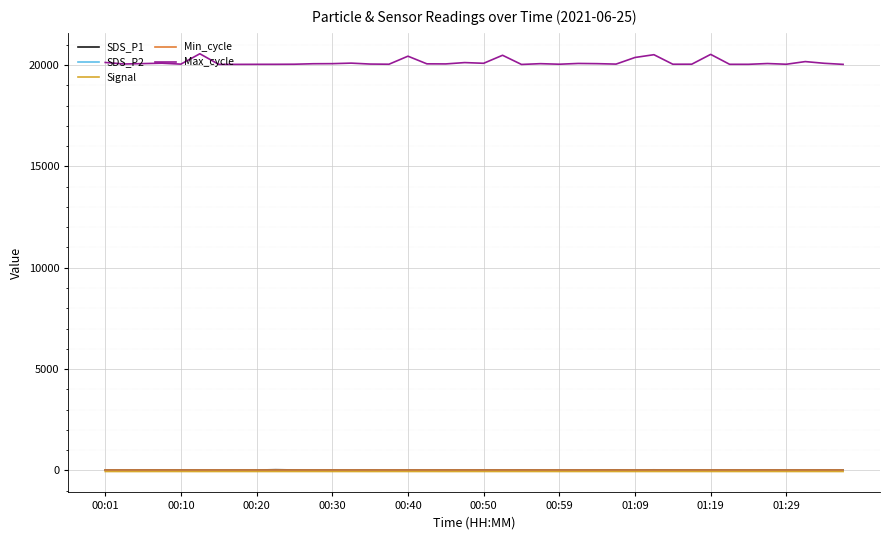

Which series has the largest total across all categories?

Max_cycle